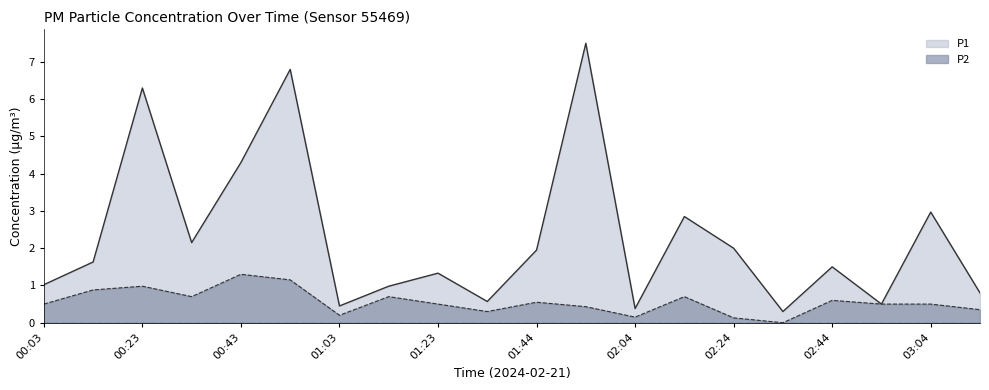

What position from the left is 00:13?

2